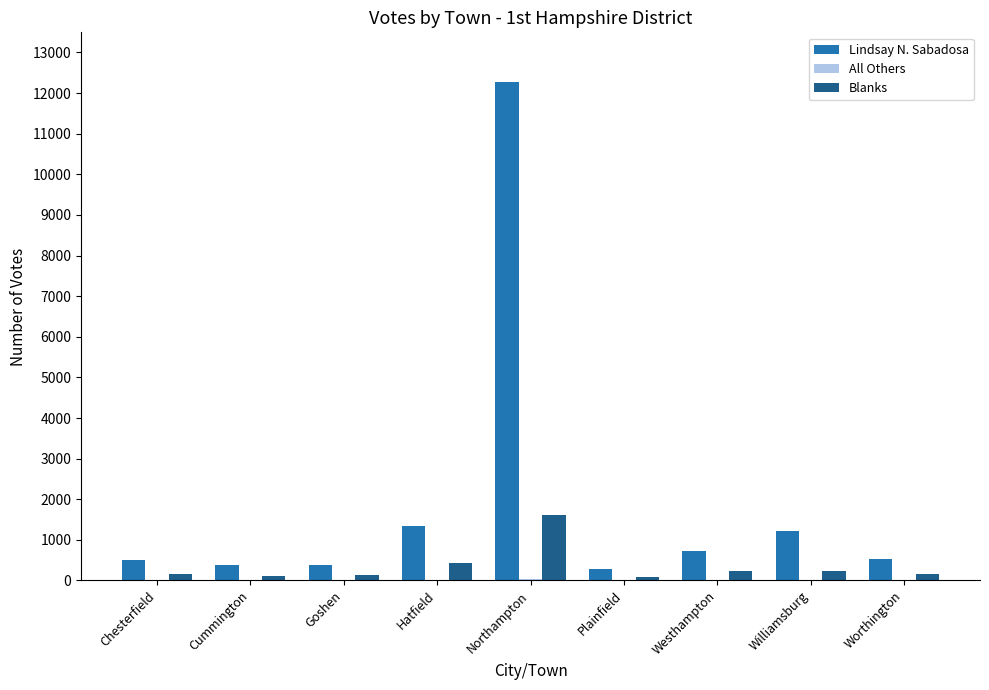

What is the greatest value displayed?

12269